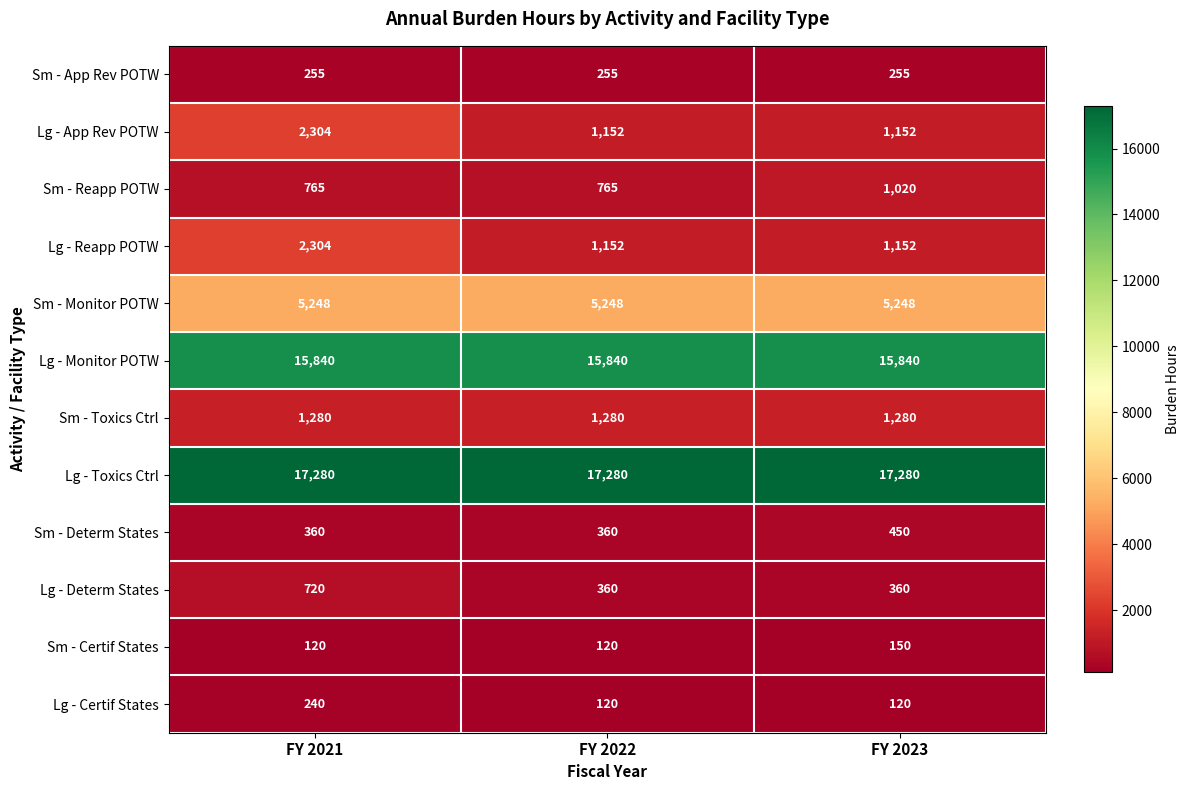

What is the difference between the maximum and second lowest values in the Lg - Reapp POTW series?

1152